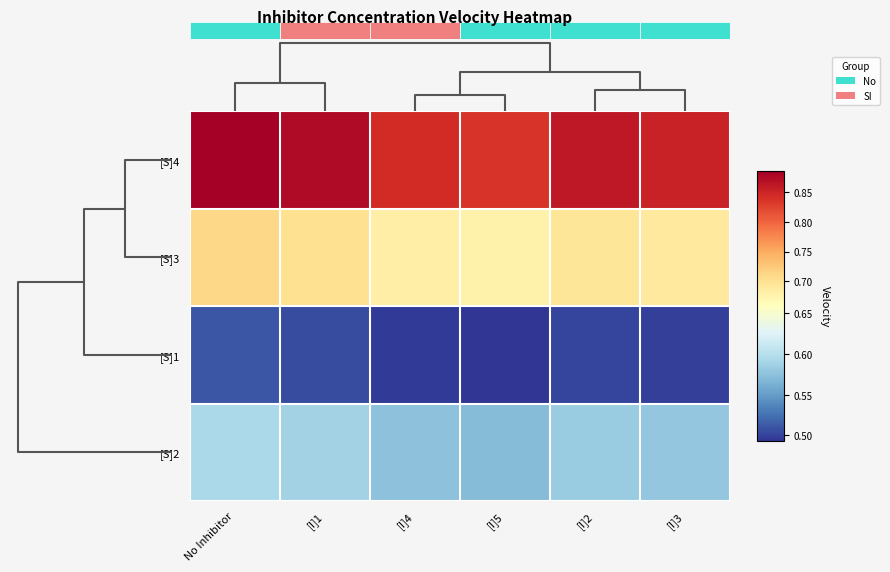

What is the maximum value for [S]4?

0.9